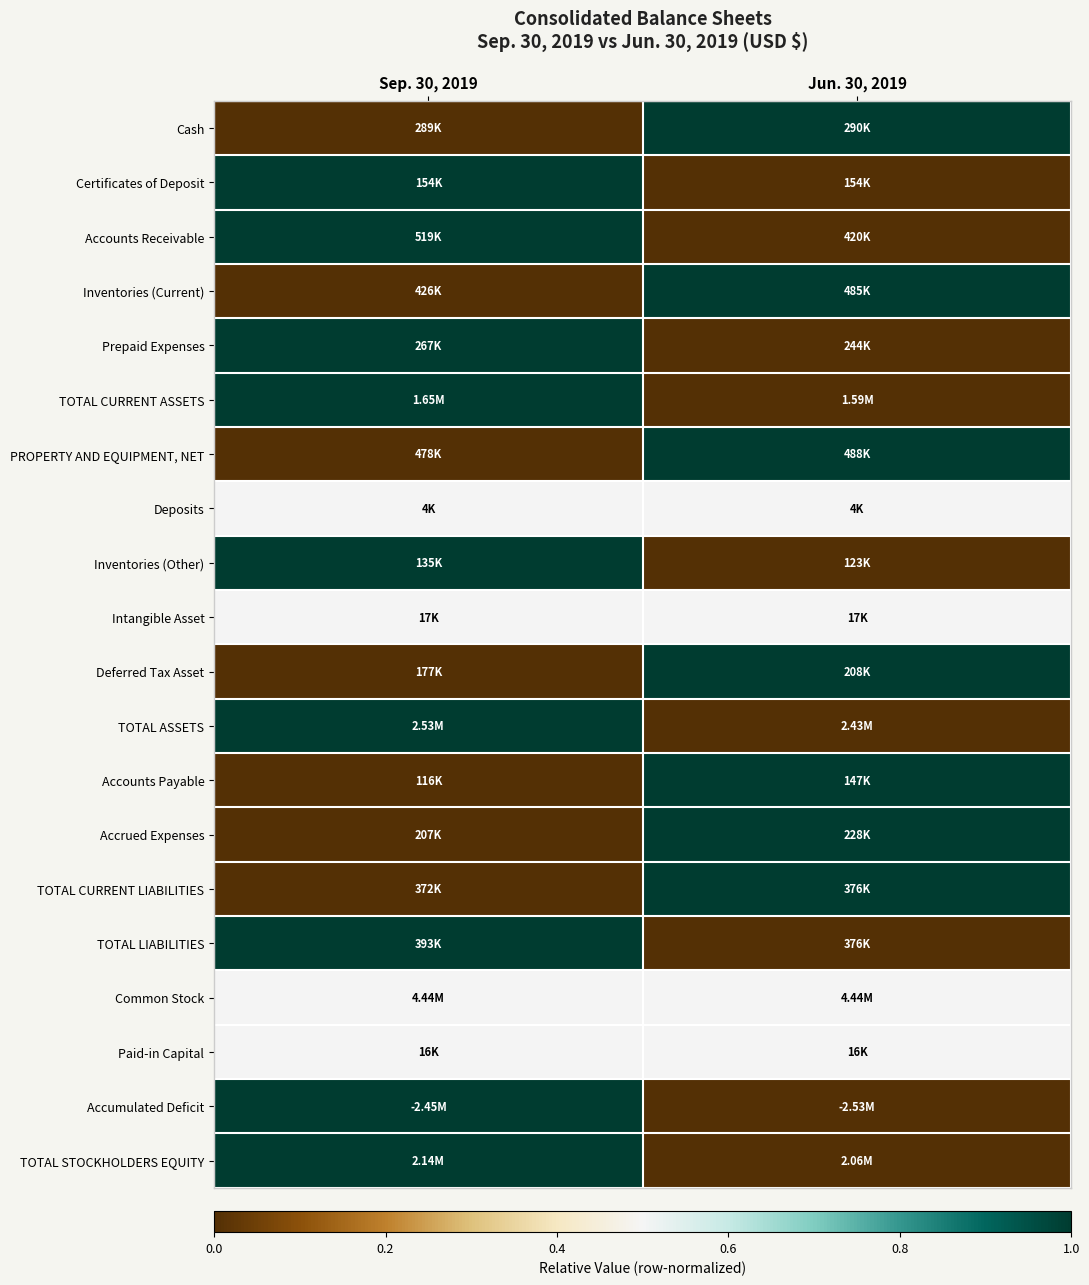

Reading right to left, list all the values displayed in this chart.

Cash: Jun. 30, 2019=1.0	Sep. 30, 2019=0.0
Certificates of Deposit: Jun. 30, 2019=0.0	Sep. 30, 2019=1.0
Accounts Receivable: Jun. 30, 2019=0.0	Sep. 30, 2019=1.0
Inventories (Current): Jun. 30, 2019=1.0	Sep. 30, 2019=0.0
Prepaid Expenses: Jun. 30, 2019=0.0	Sep. 30, 2019=1.0
TOTAL CURRENT ASSETS: Jun. 30, 2019=0.0	Sep. 30, 2019=1.0
PROPERTY AND EQUIPMENT, NET: Jun. 30, 2019=1.0	Sep. 30, 2019=0.0
Deposits: Jun. 30, 2019=0.5	Sep. 30, 2019=0.5
Inventories (Other): Jun. 30, 2019=0.0	Sep. 30, 2019=1.0
Intangible Asset: Jun. 30, 2019=0.5	Sep. 30, 2019=0.5
Deferred Tax Asset: Jun. 30, 2019=1.0	Sep. 30, 2019=0.0
TOTAL ASSETS: Jun. 30, 2019=0.0	Sep. 30, 2019=1.0
Accounts Payable: Jun. 30, 2019=1.0	Sep. 30, 2019=0.0
Accrued Expenses: Jun. 30, 2019=1.0	Sep. 30, 2019=0.0
TOTAL CURRENT LIABILITIES: Jun. 30, 2019=1.0	Sep. 30, 2019=0.0
TOTAL LIABILITIES: Jun. 30, 2019=0.0	Sep. 30, 2019=1.0
Common Stock: Jun. 30, 2019=0.5	Sep. 30, 2019=0.5
Paid-in Capital: Jun. 30, 2019=0.5	Sep. 30, 2019=0.5
Accumulated Deficit: Jun. 30, 2019=0.0	Sep. 30, 2019=1.0
TOTAL STOCKHOLDERS EQUITY: Jun. 30, 2019=0.0	Sep. 30, 2019=1.0